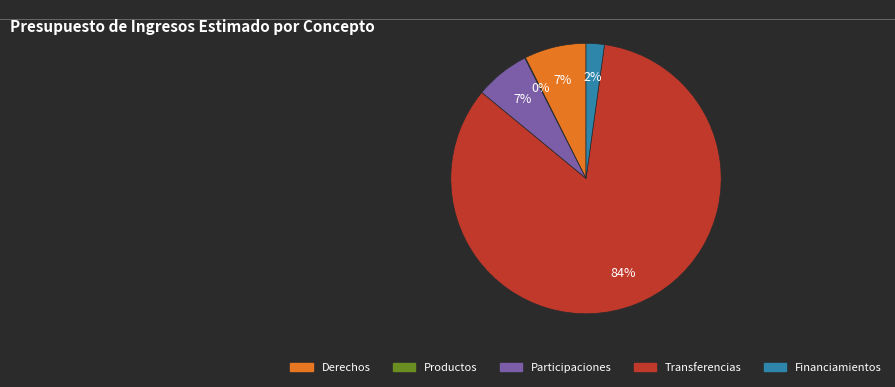

Which has a higher value, Transferencias or Participaciones?

Transferencias